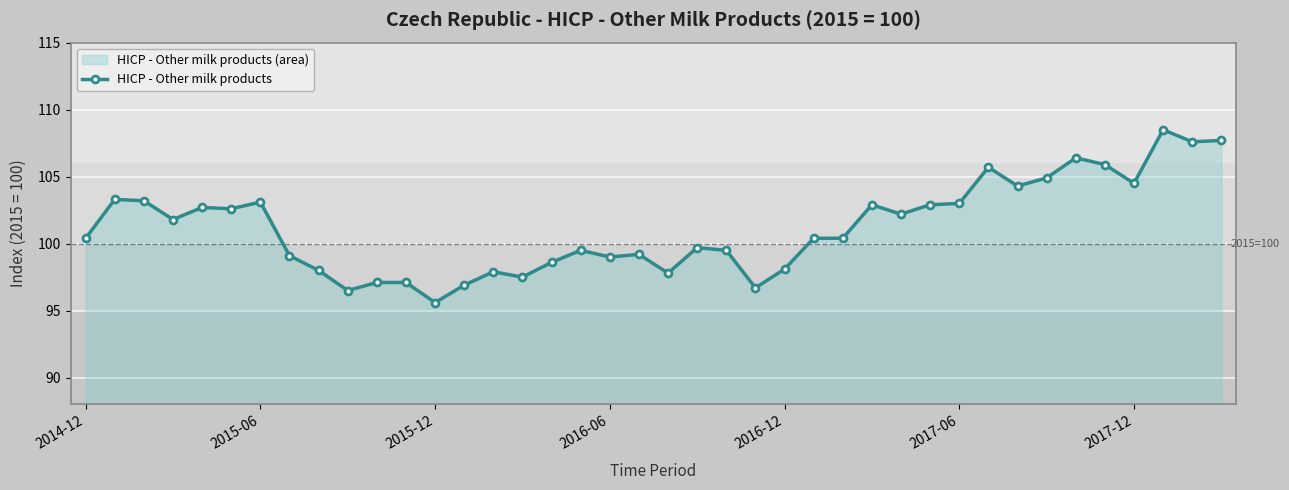

What is the sum of all values?

4048.2